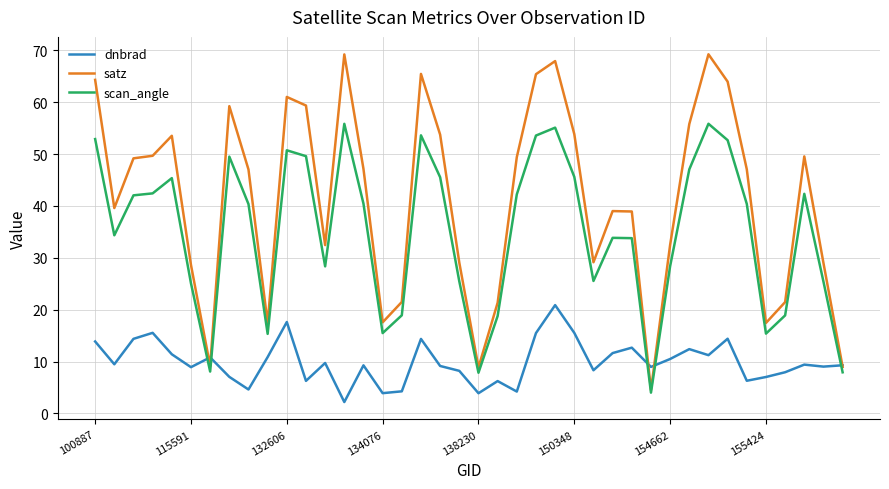

What is the highest value of the dnbrad series?

20.9